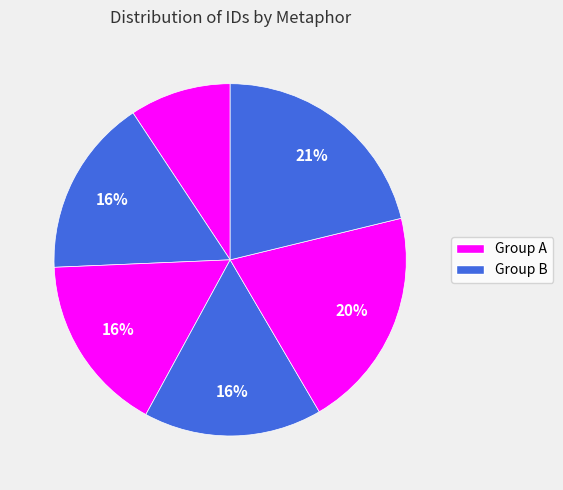

How many segments does this pie chart have?

6